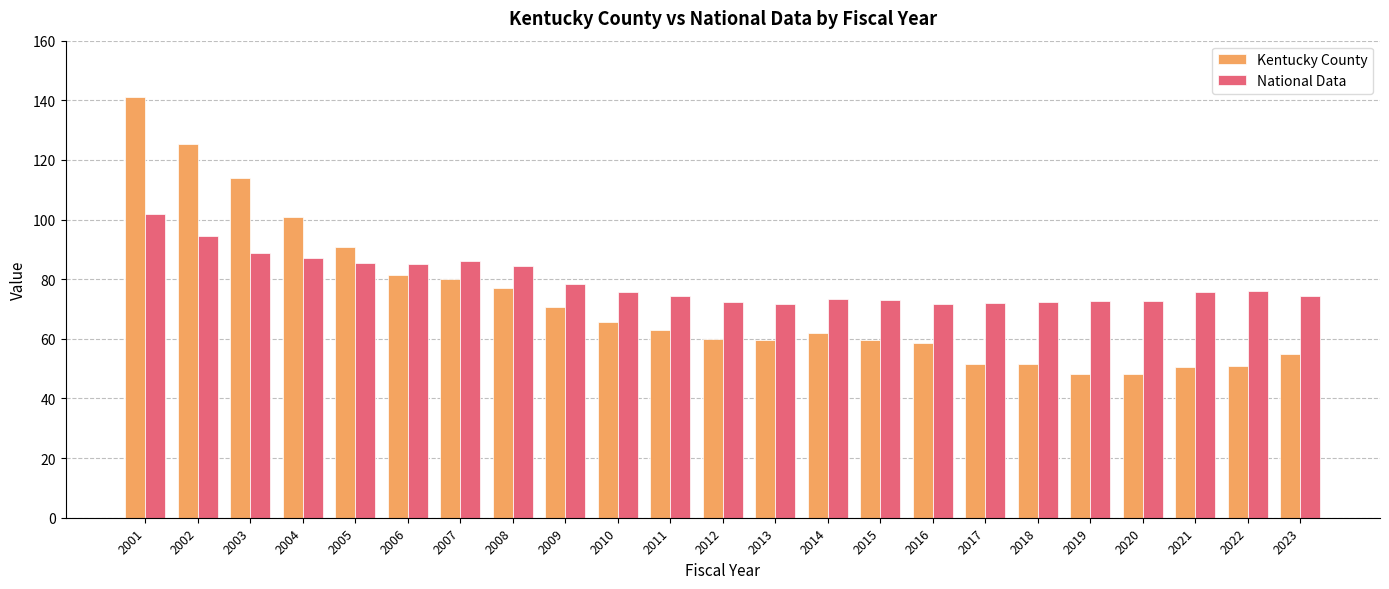

At which category is the sum across all series the highest?

2001